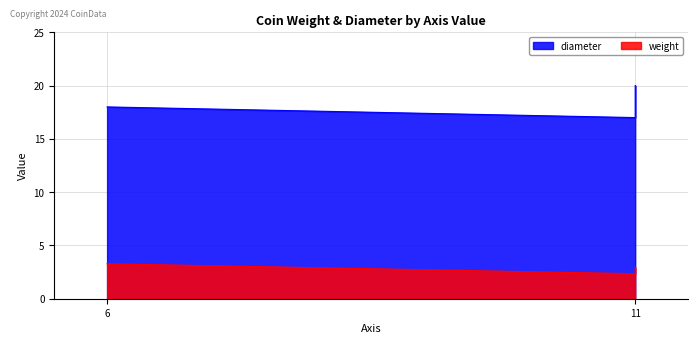

Rank the series by their average value, from lowest to highest.

weight, diameter